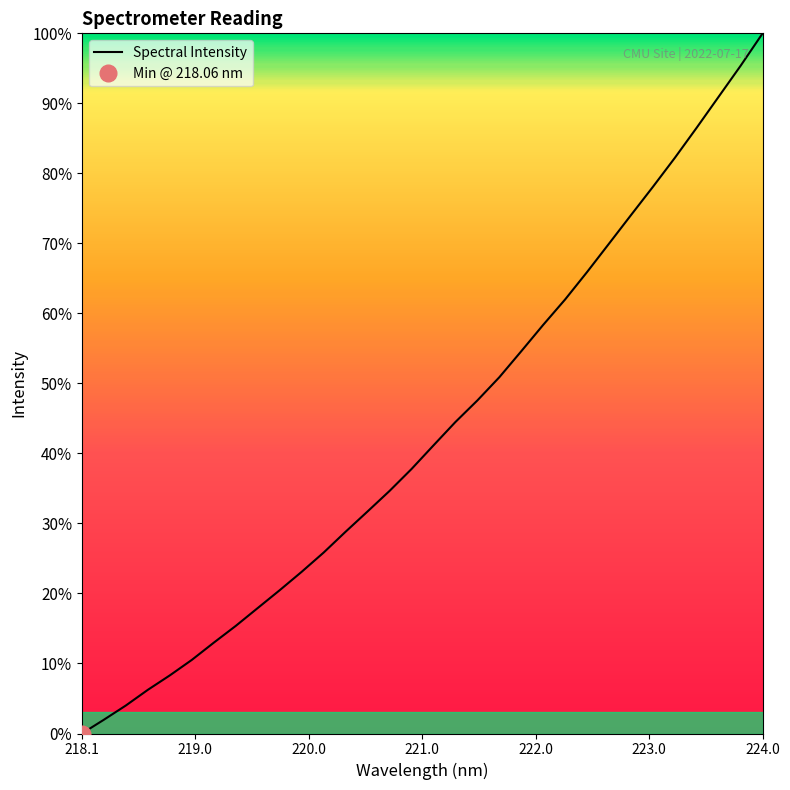

Is it true that Spectral Intensity equals 40.8 at 218.1?

False